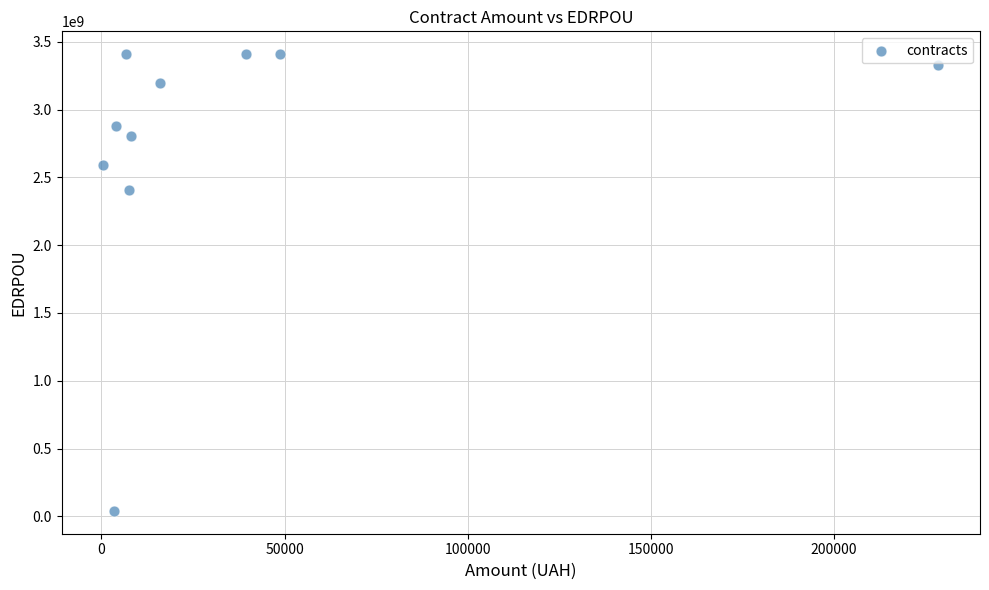

What Y value in the scatter plot is closest to 1724672573?

2404110331